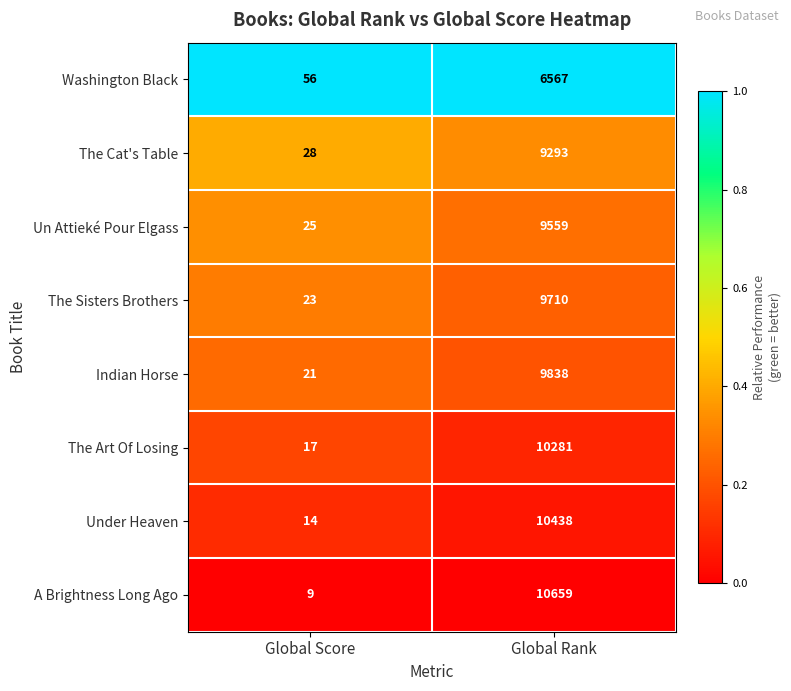

Which category has the highest value across all series?

Global Rank